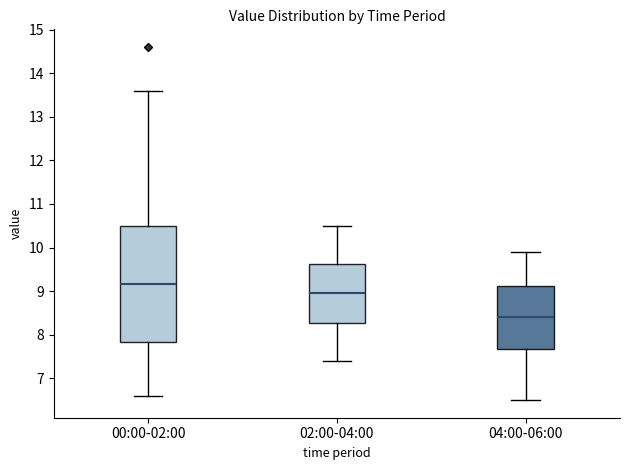

Reading left to right, transcribe this box plot: for each box, give where its median line is, the range the box spans, and where its two whiskers end, as read against the y-axis. The values are not printed on the chart, so give them approximately, as read against the axis.

00:00-02:00: median 9.2, box 7.8 to 10.5, whiskers 6.6 to 13.6
02:00-04:00: median 9.0, box 8.3 to 9.6, whiskers 7.4 to 10.5
04:00-06:00: median 8.4, box 7.7 to 9.1, whiskers 6.5 to 9.9